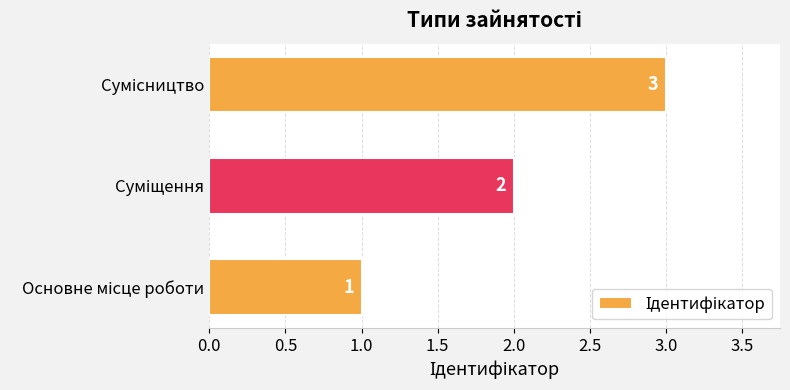

How many bars are there in total?

3